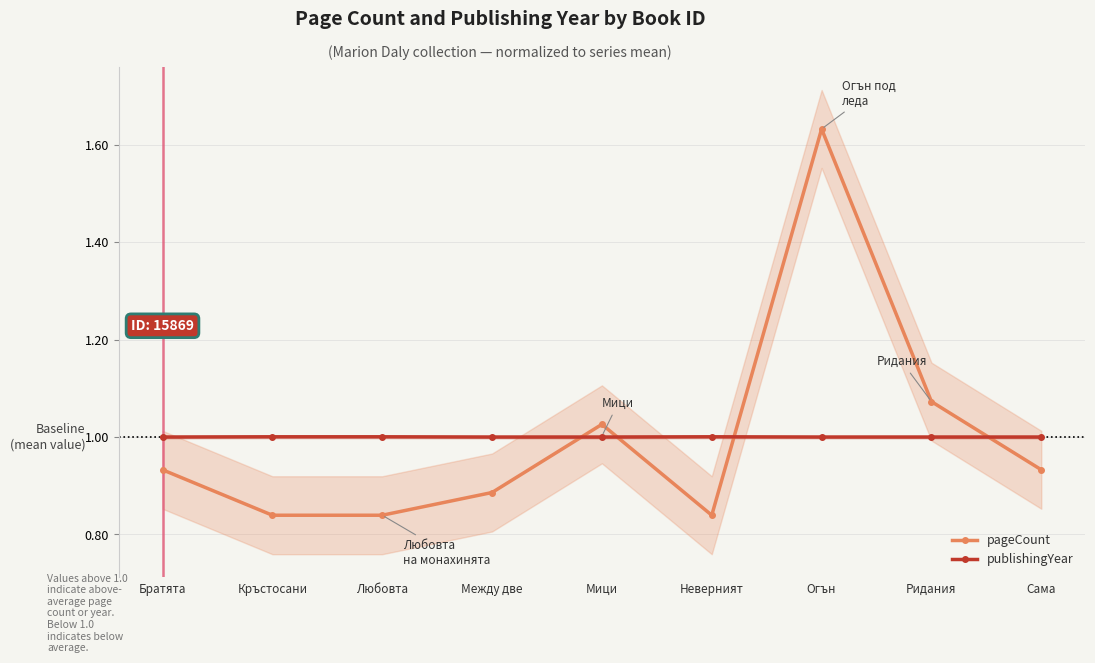

Between Любовта and Огън, which series saw the biggest shift?

pageCount